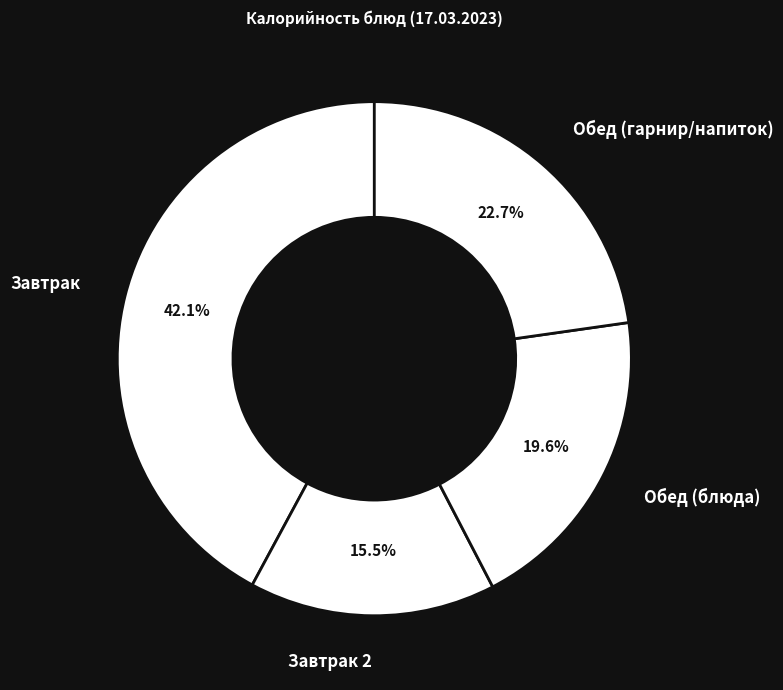

How much of the chart is everything except Завтрак 2?

84.5%